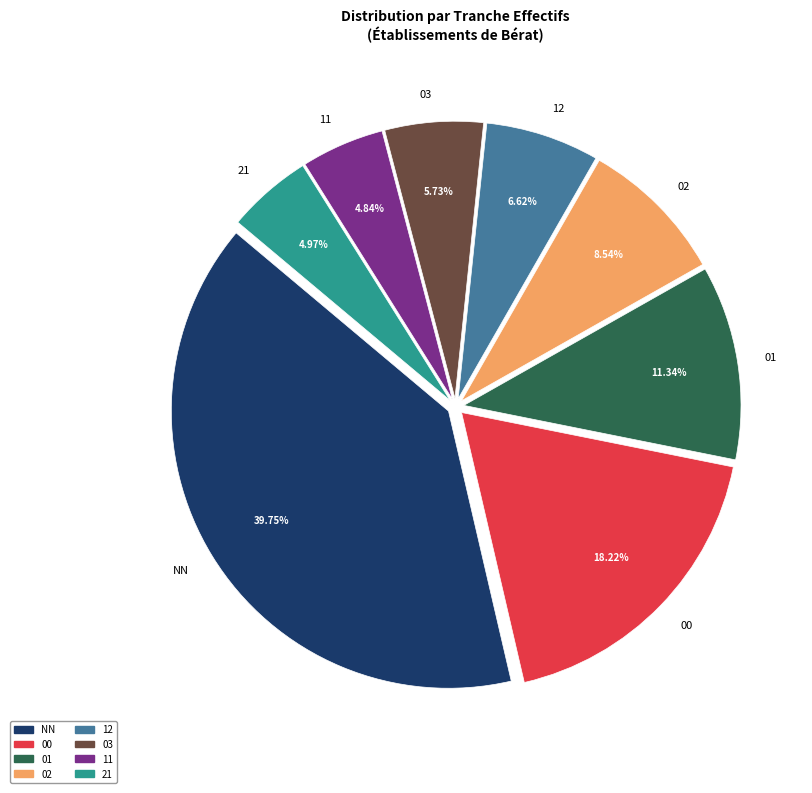

Combined, what portion of the pie is 00 and 02?

26.8%